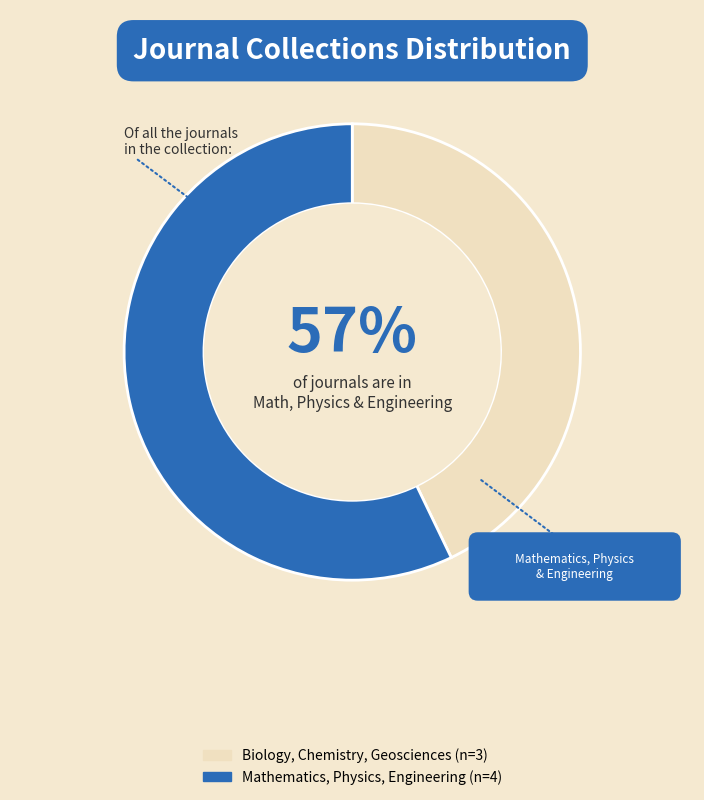

True or false: Biology, Chemistry, Geosciences accounts for 43% of the total.

True